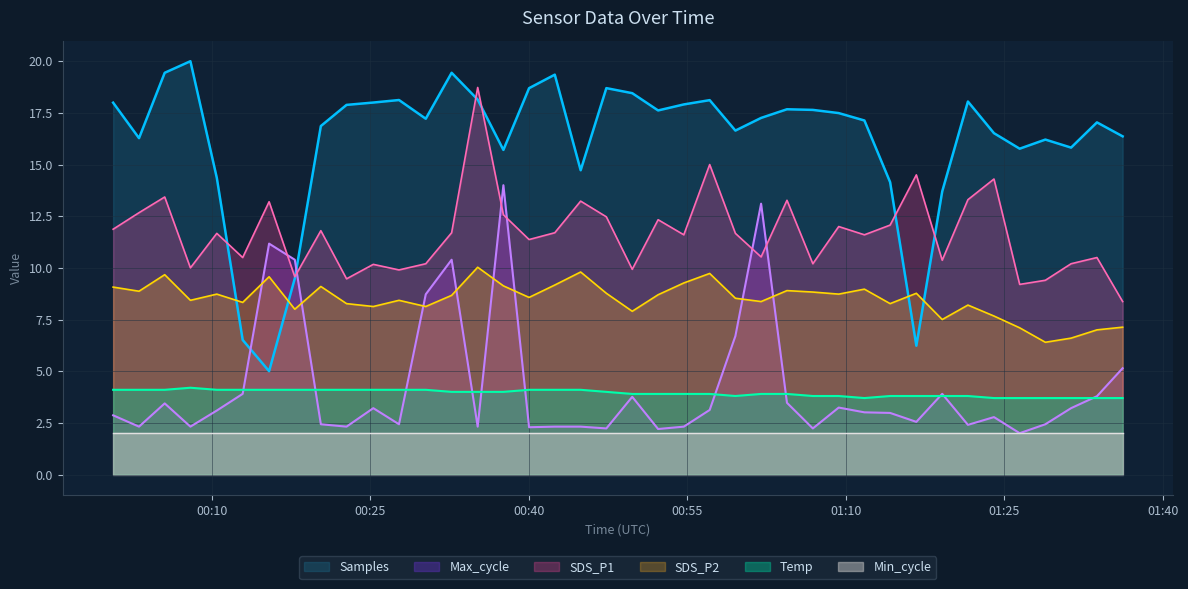

True or false: Min_cycle and SDS_P1 intersect in this chart.

False